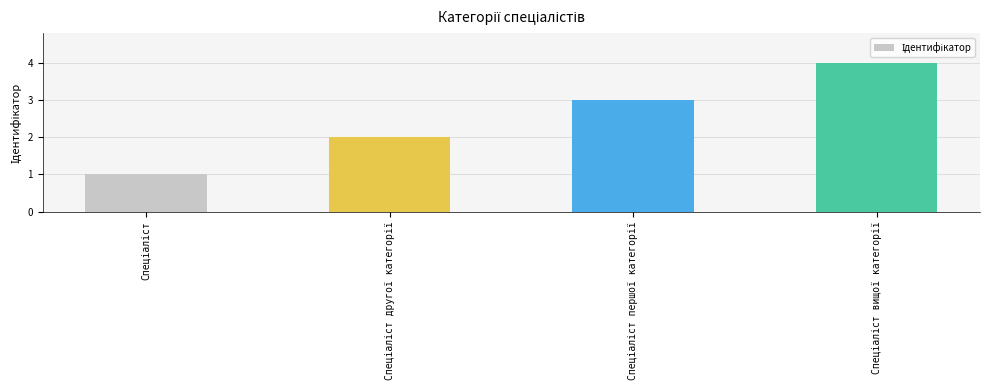

What is the difference between the second highest and minimum values?

2